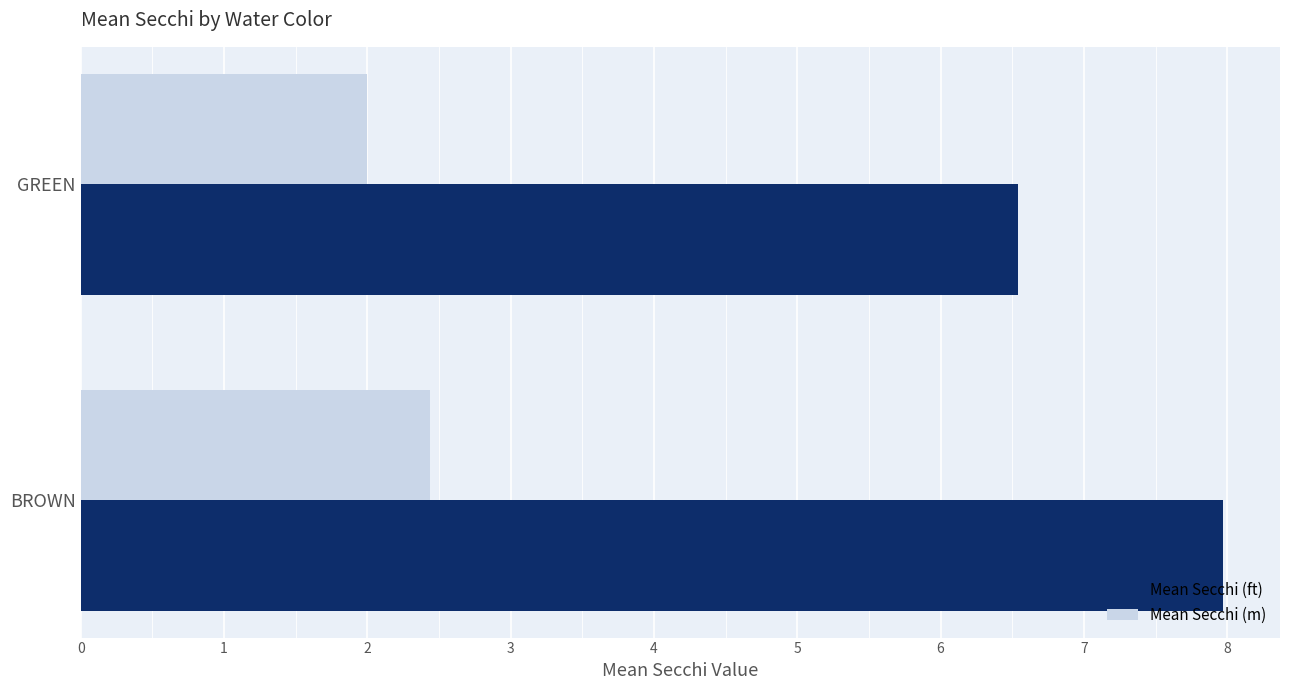

Which series has the largest total across all categories?

Mean Secchi (ft)